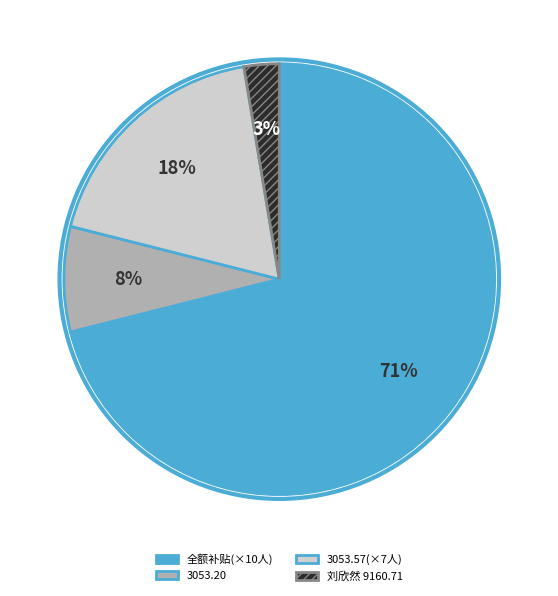

Count the number of slices in the pie.

4